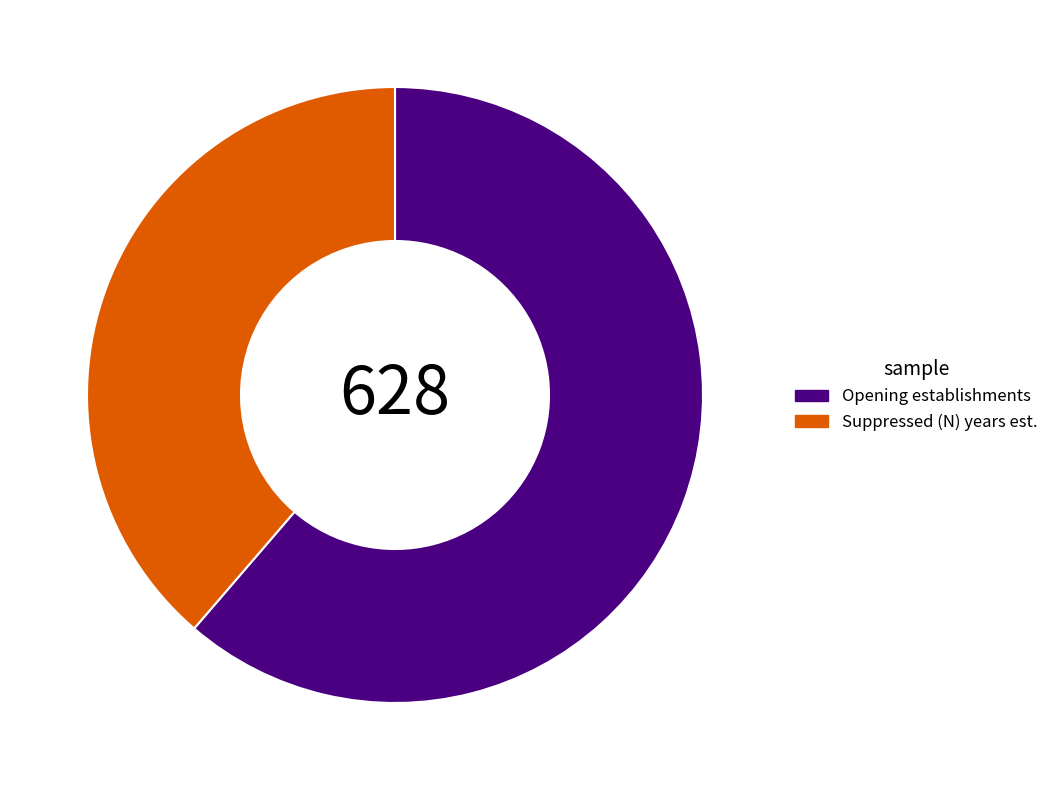

The Suppressed (N) years est. slice represents 46% of the pie. True or false?

False